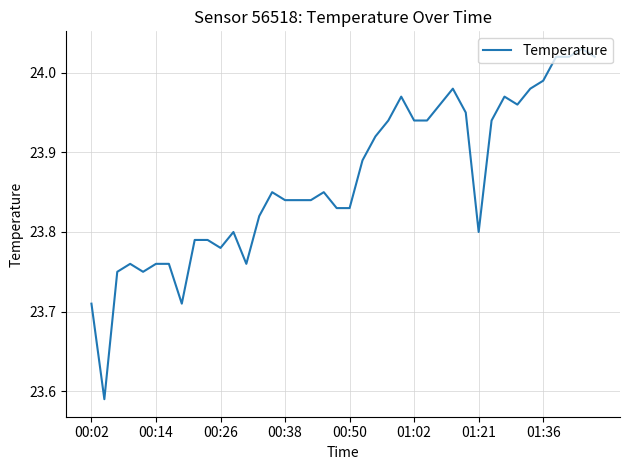

What is the difference between the maximum and minimum values?

0.4